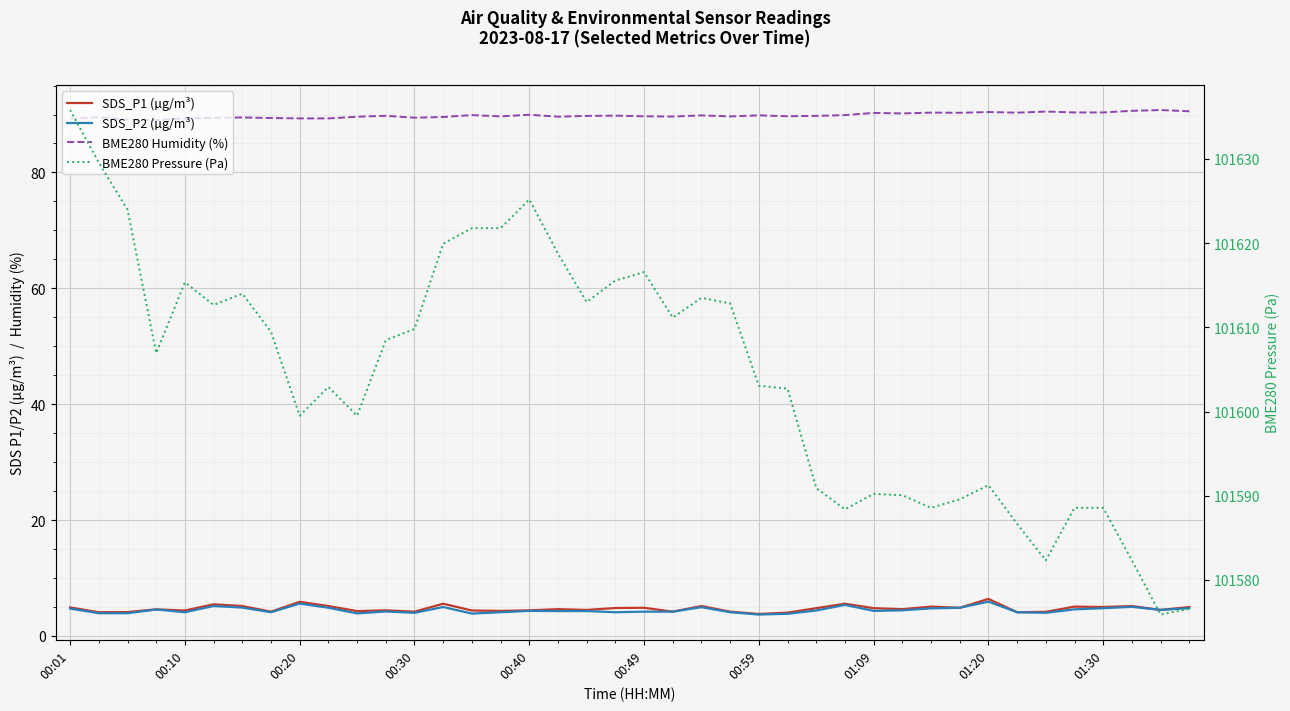

The value of SDS_P2 (µg/m³) at 21 is 4.2. True or false?

True